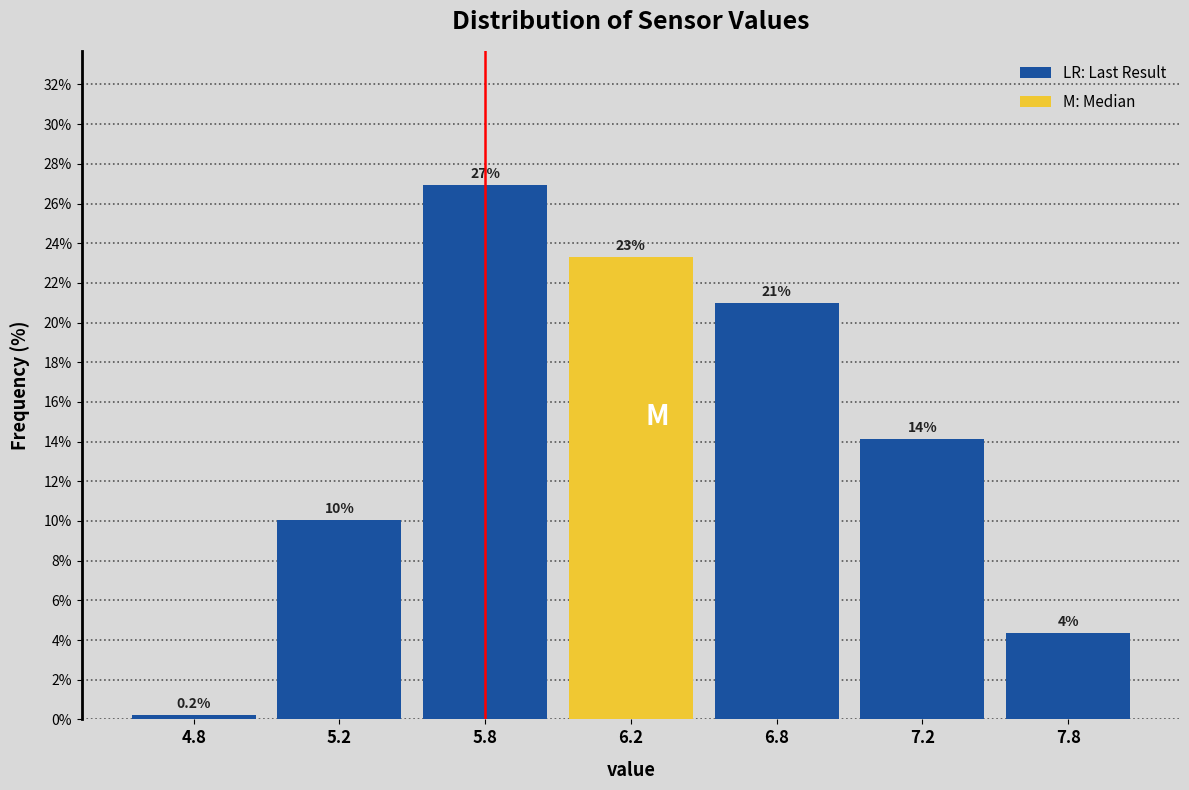

Is it true that the value at 5.8 is 10.8?

False